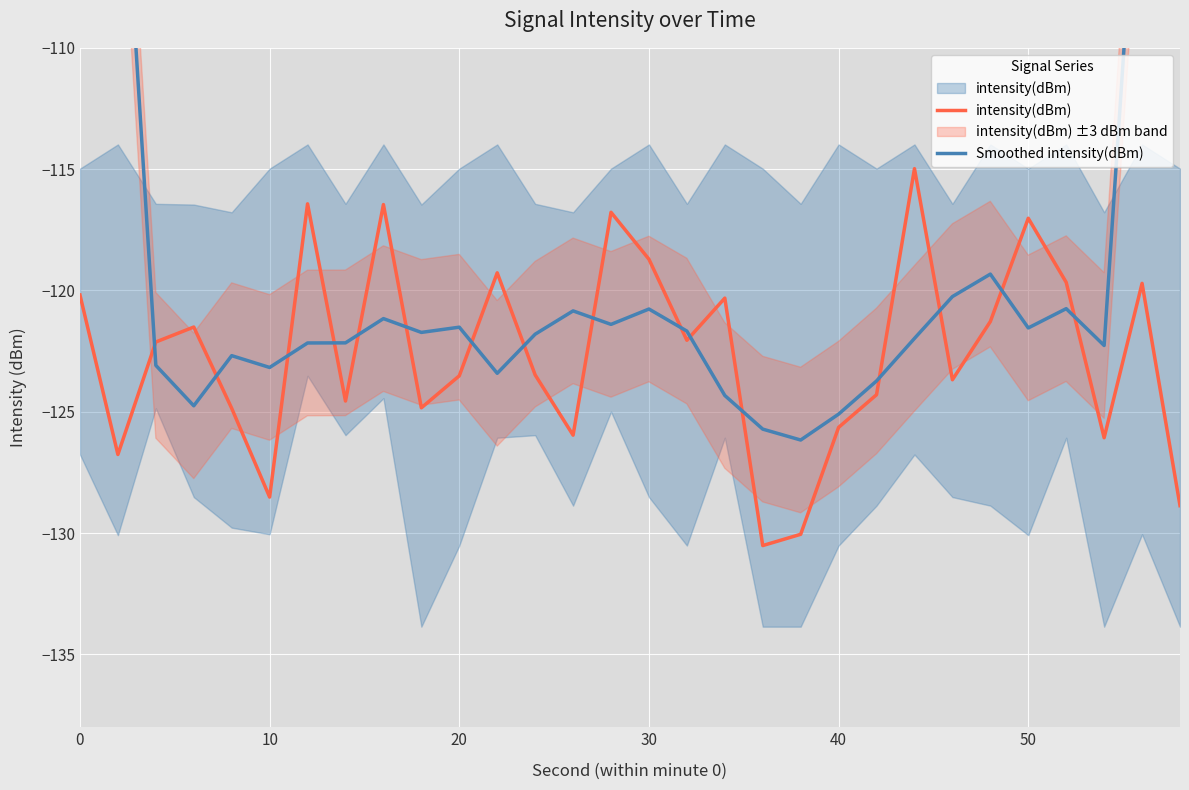

Is the value of Smoothed intensity(dBm) at 21 greater than the value of intensity(dBm) at 19?

Yes